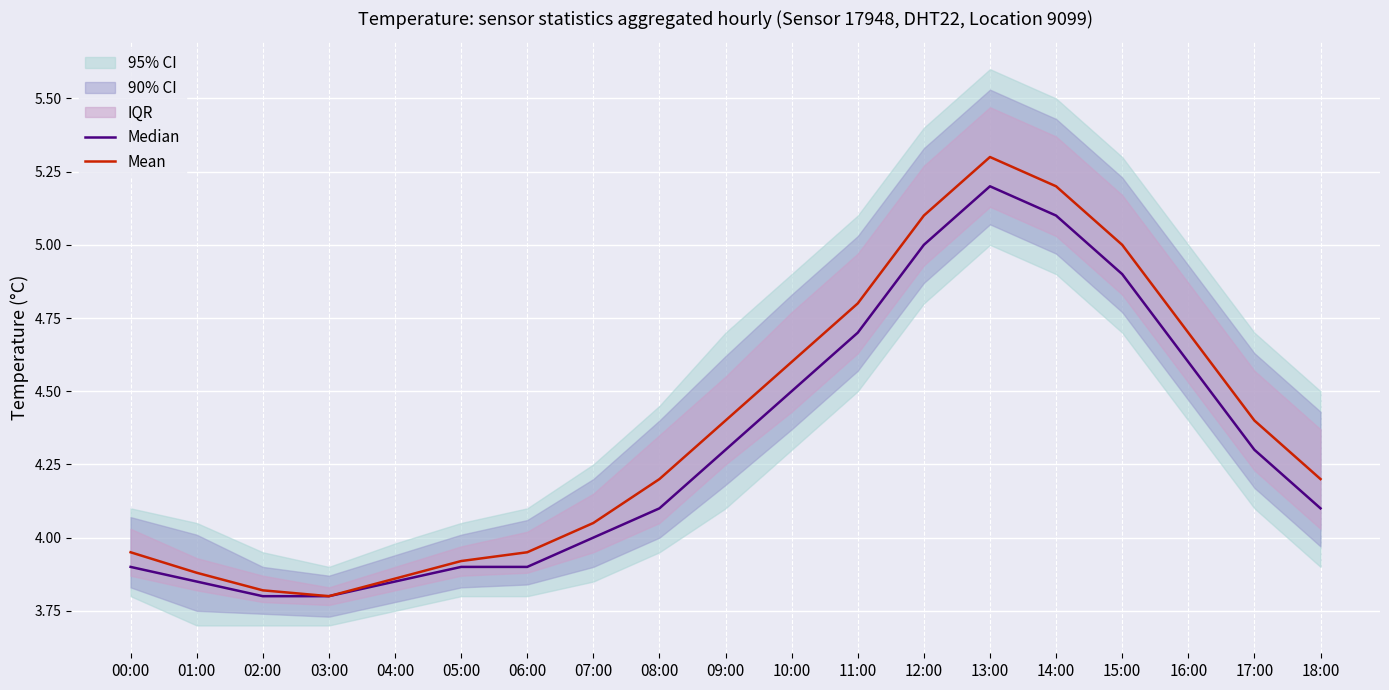

Is the value of Median at 07:00 greater than the value of Mean at 15:00?

No